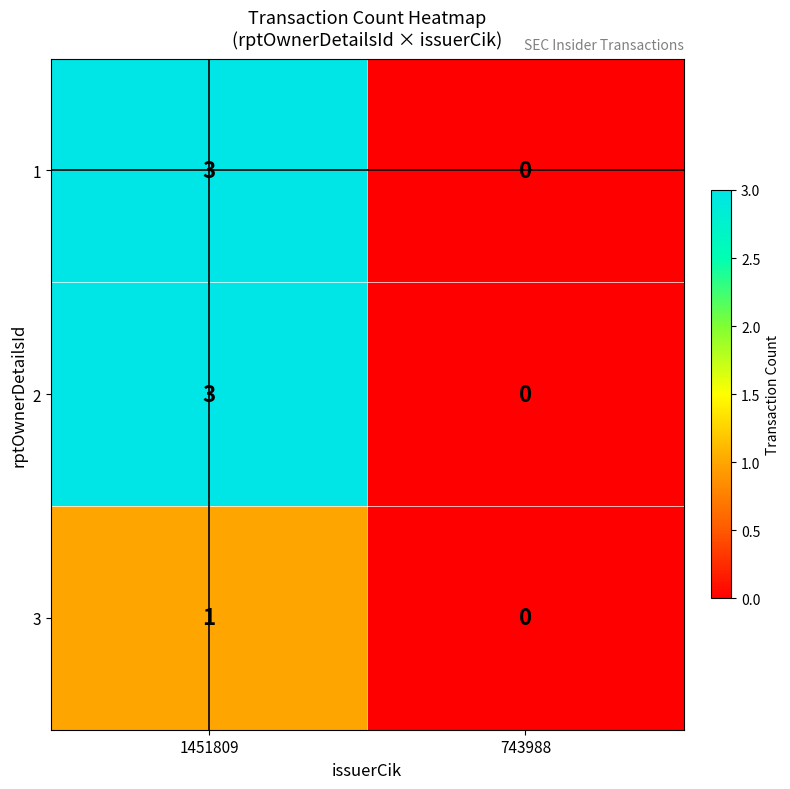

The value of 2 at 1451809 is 3. True or false?

True